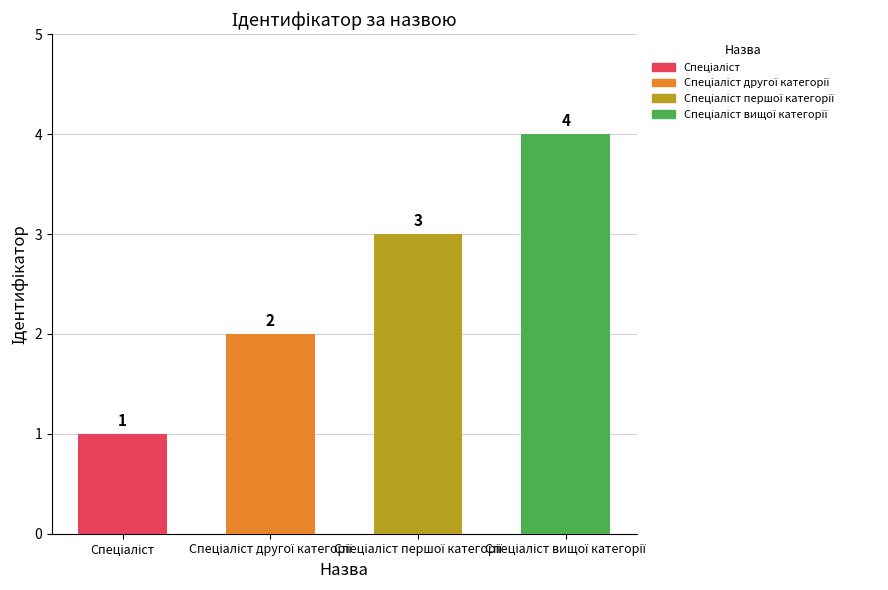

What is the value of the 1st bar from the left?

1